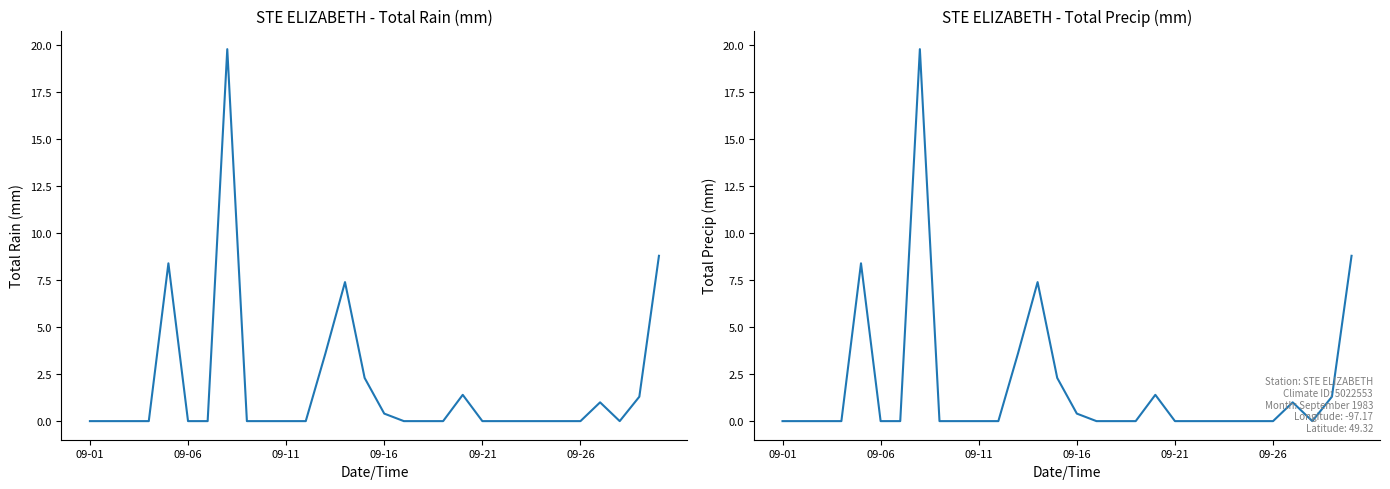

Reading left to right, list all the values displayed in this chart.

Total Rain (mm): 0.0	0.0	0.0	0.0	8.4	0.0	0.0	19.8	0.0	0.0	0.0	0.0	3.6	7.4	2.3	0.4	0.0	0.0	0.0	1.4	0.0	0.0	0.0	0.0	0.0	0.0	1.0	0.0	1.3	8.8
Total Precip (mm): 0.0	0.0	0.0	0.0	8.4	0.0	0.0	19.8	0.0	0.0	0.0	0.0	3.6	7.4	2.3	0.4	0.0	0.0	0.0	1.4	0.0	0.0	0.0	0.0	0.0	0.0	1.0	0.0	1.3	8.8